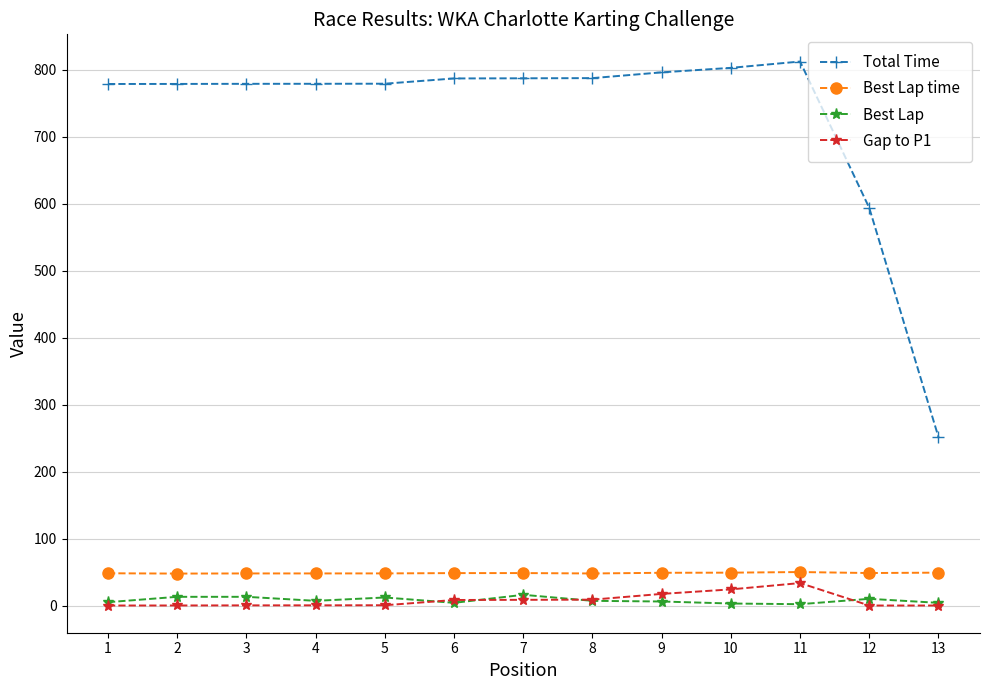

How many categories are shown in the chart?

13